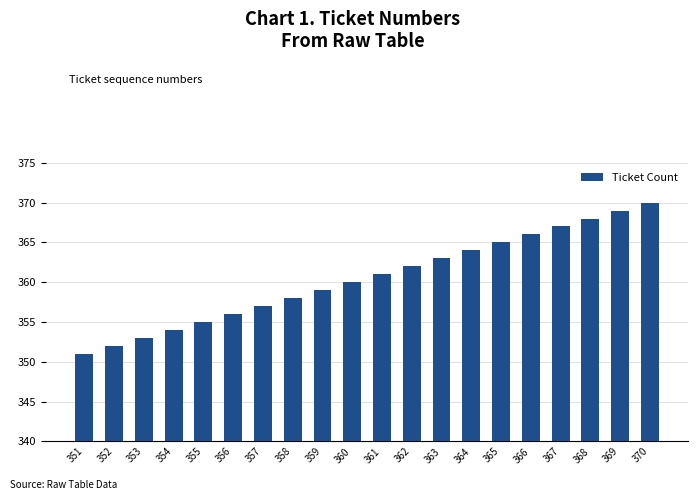

Rank the categories by value from lowest to highest.

351, 352, 353, 354, 355, 356, 357, 358, 359, 360, 361, 362, 363, 364, 365, 366, 367, 368, 369, 370